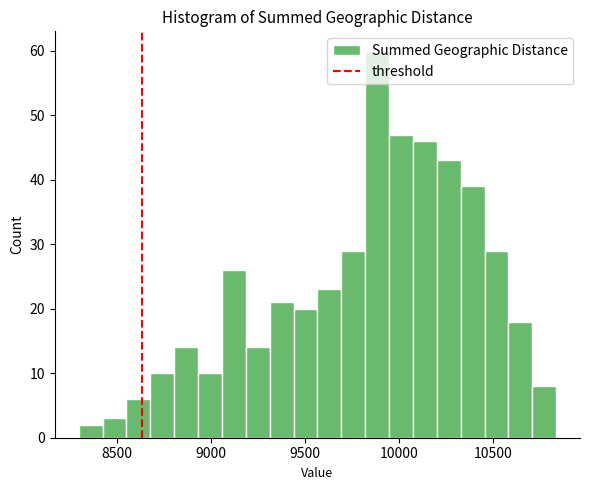

Around what value on the x-axis is the tallest bar? Give the approximate position of its centre, as read against the axis.

9900